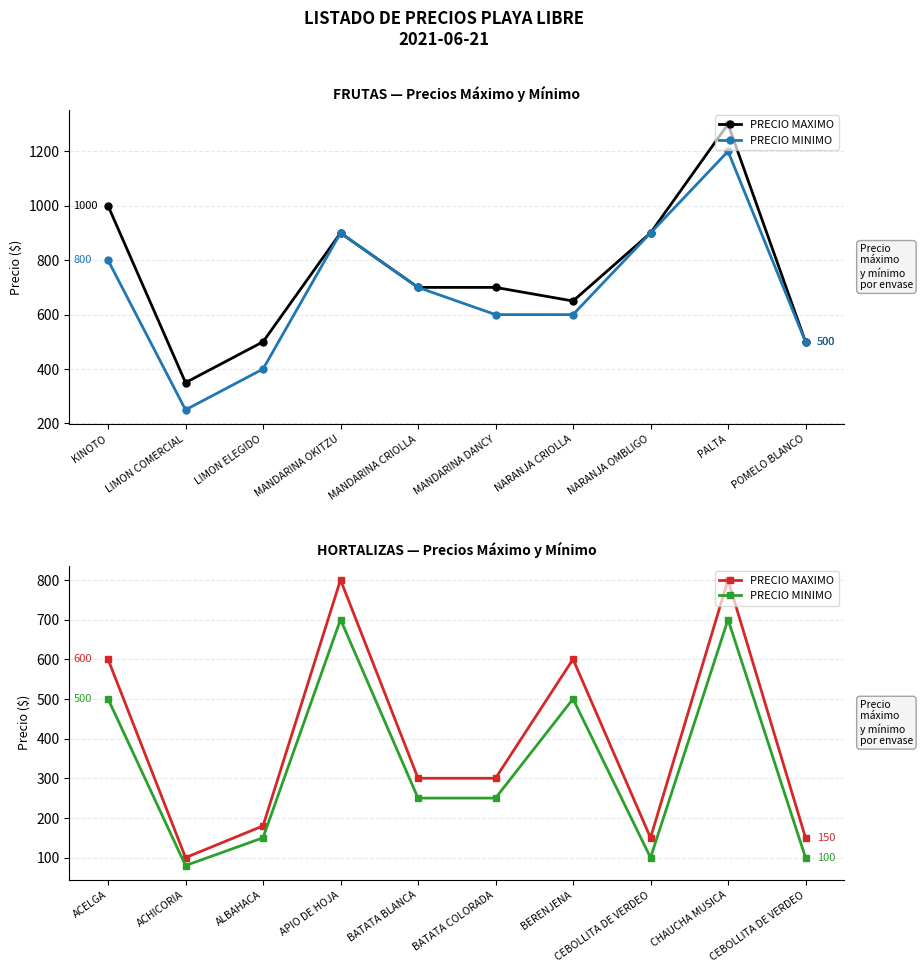

How many values in the PRECIO MAXIMO series are below 300?

4